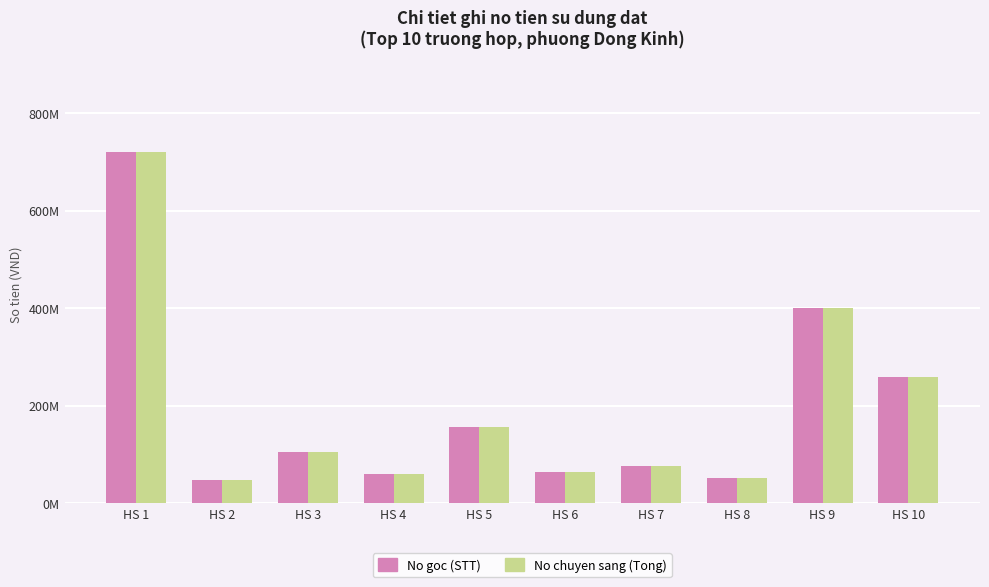

At which label does No goc (STT) first exceed 104907000?

HS 1